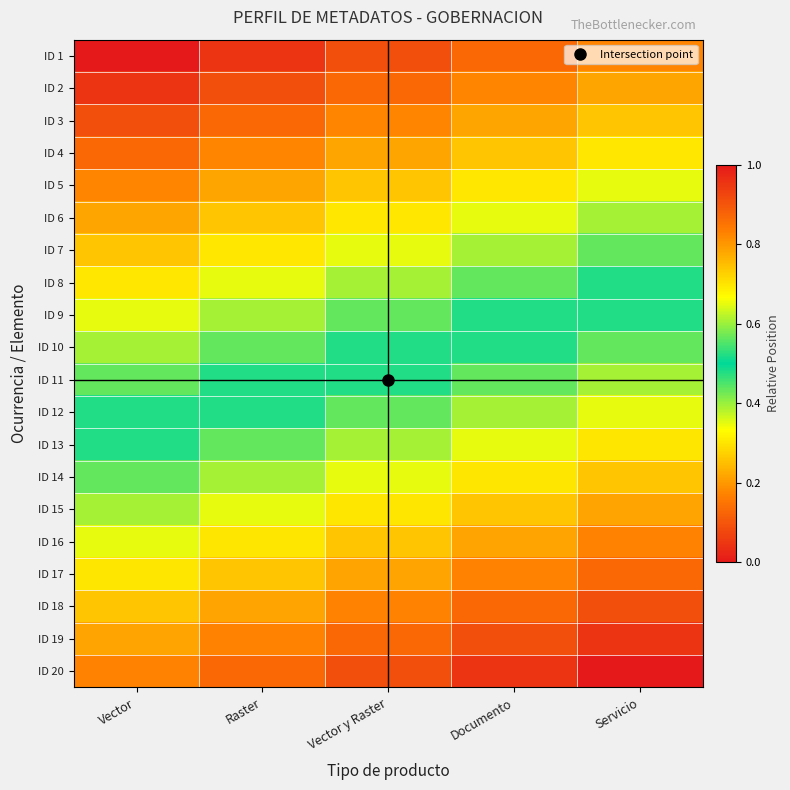

Count the number of data series in this chart.

20